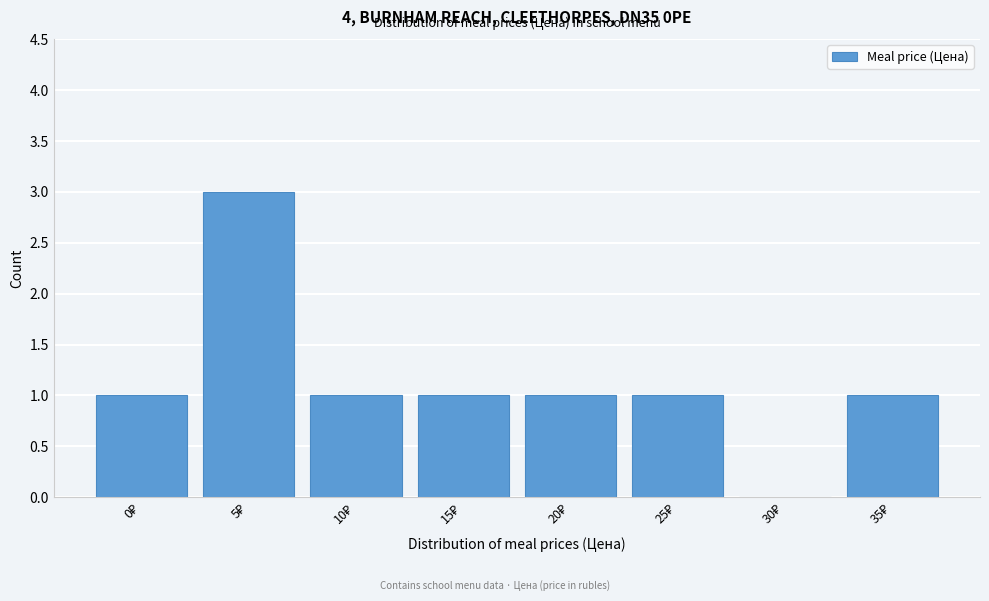

What is the sum of all values?

9